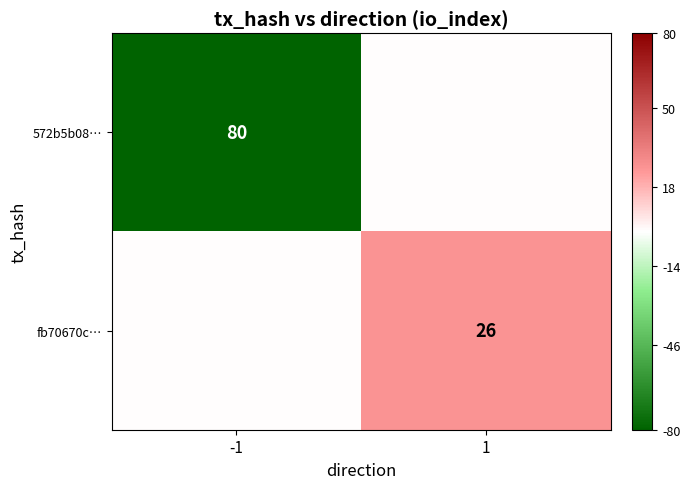

What is the minimum value shown in the chart?

-80